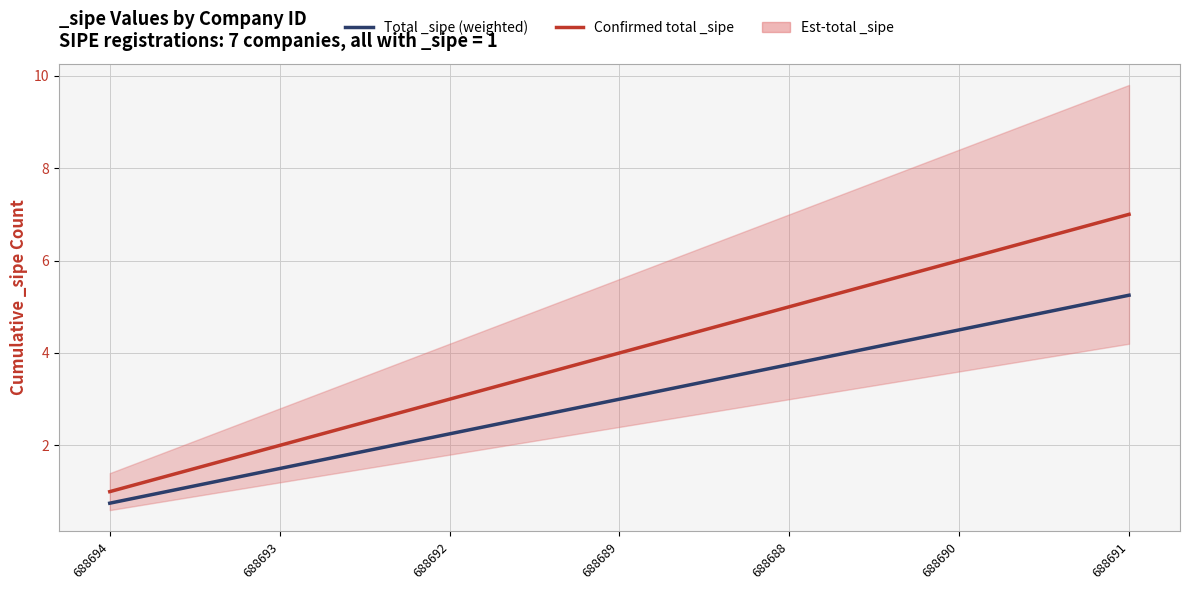

True or false: Total _sipe (weighted) has more than 0 interior local peaks.

False